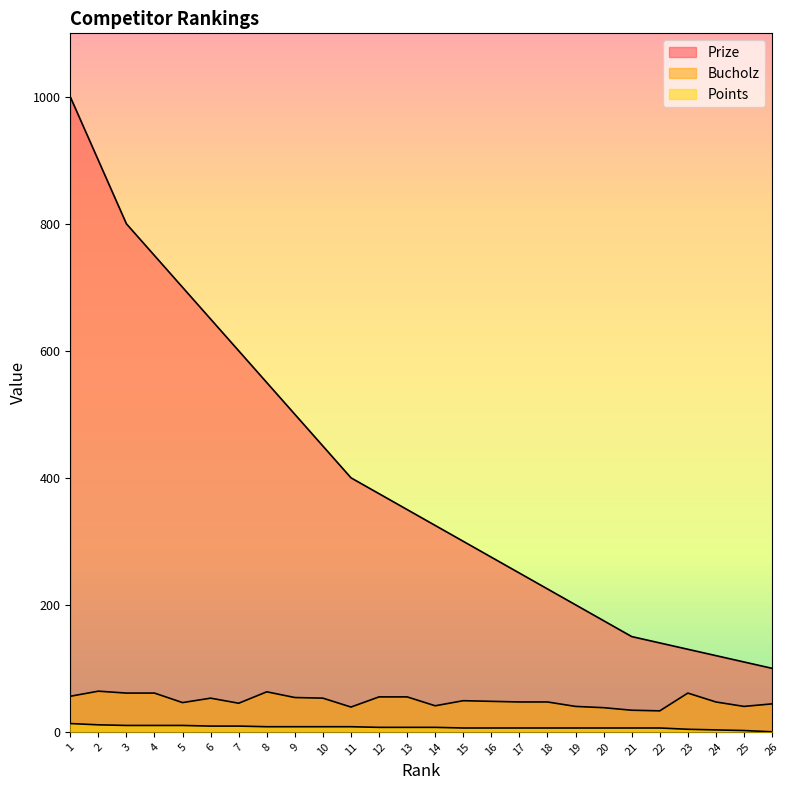

What is the greatest value displayed?

1000